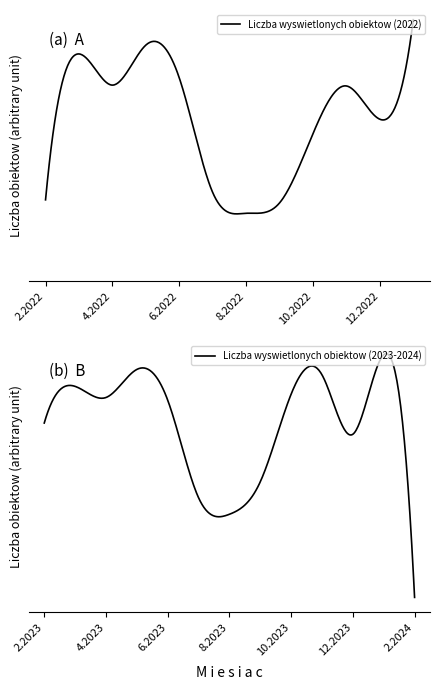

True or false: the data shows 4156 at 7.2022.

False